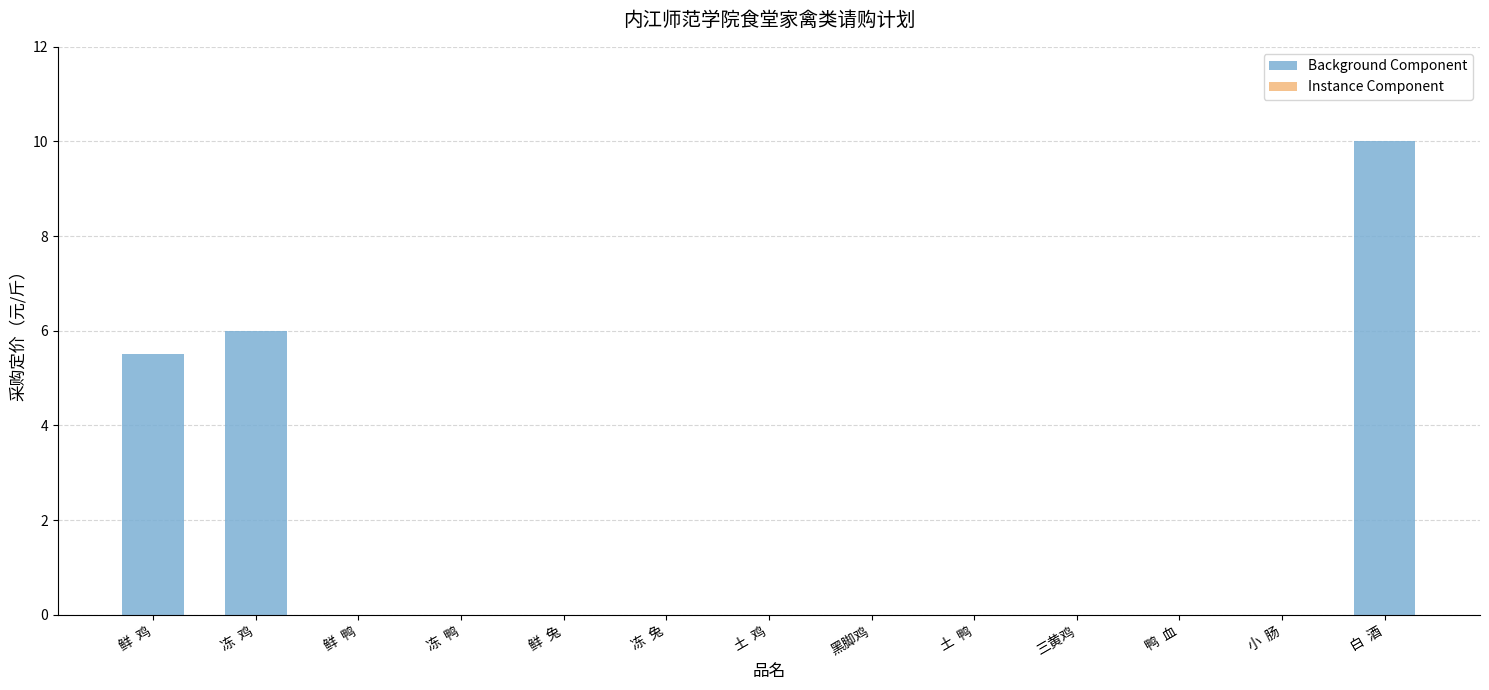

What is the approximate value at 冻  鸡?

6.0